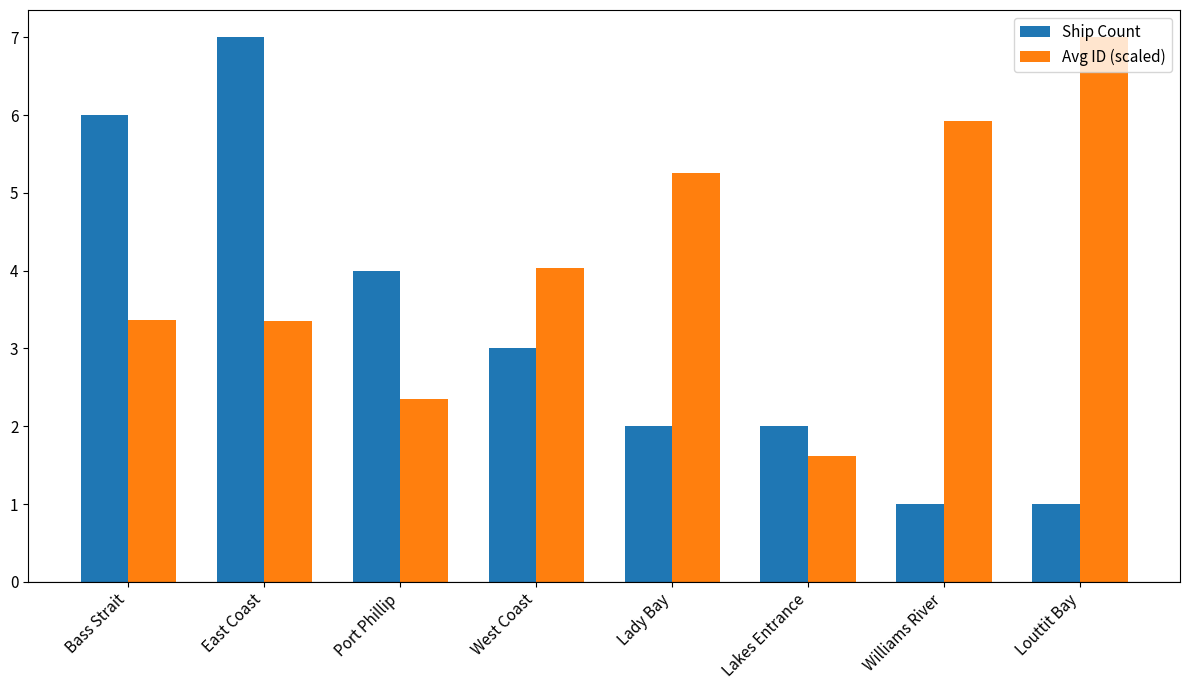

What is the minimum value for Avg ID (scaled)?

1.6